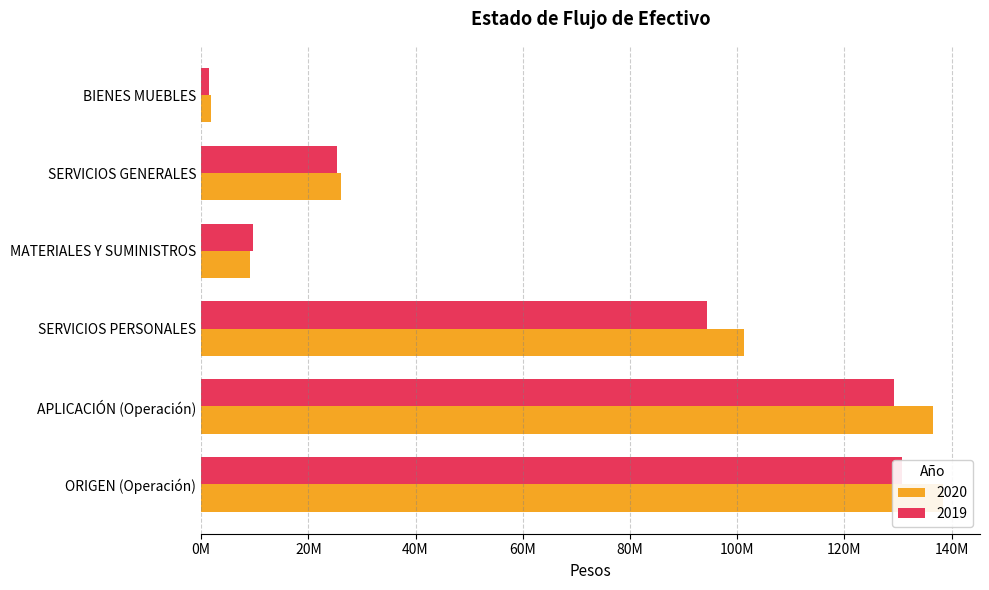

Count the number of data series in this chart.

2